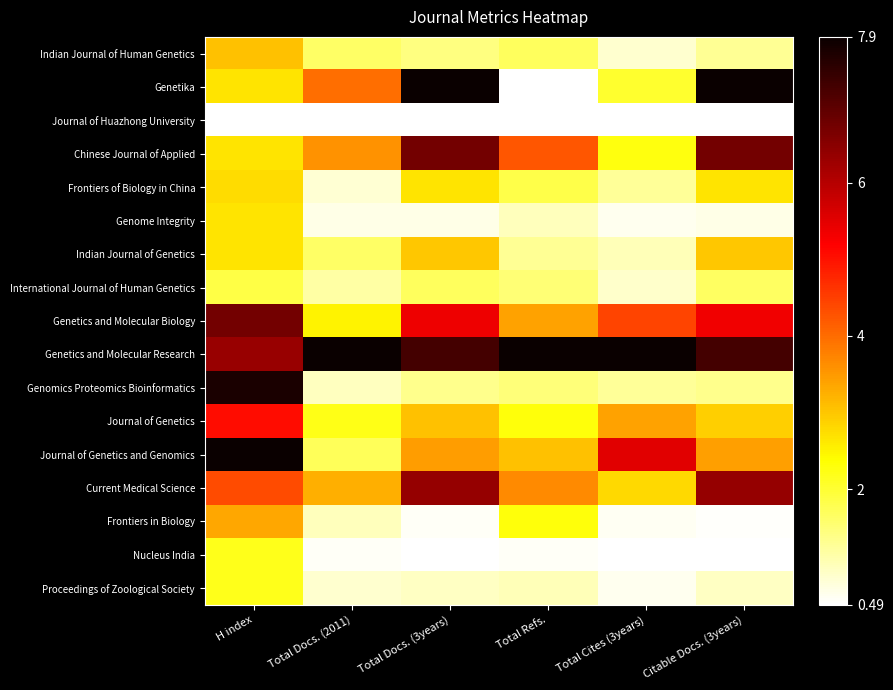

Which series changed the most between H index and Total Docs. (2011)?

Genomics Proteomics Bioinformatics